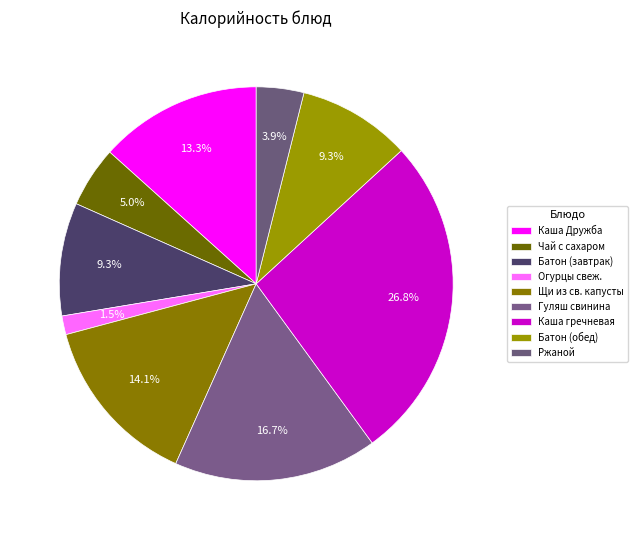

Combined, do Огурцы свеж. and Чай с сахаром account for over 50%?

No